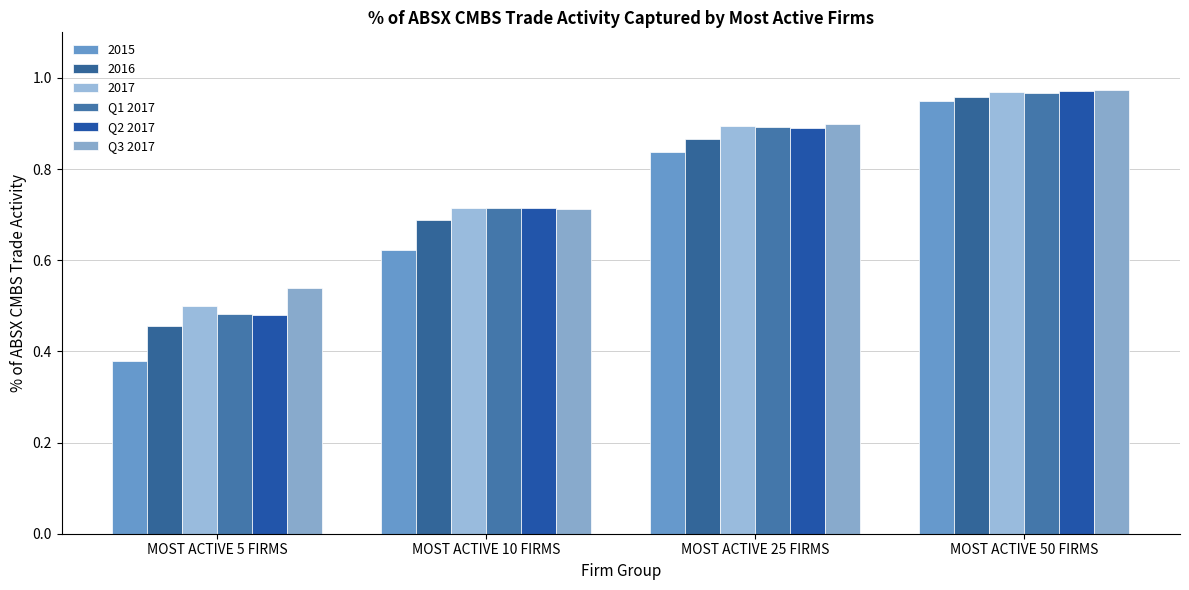

The Q1 2017 series shows 0.4 at MOST ACTIVE 10 FIRMS. True or false?

False